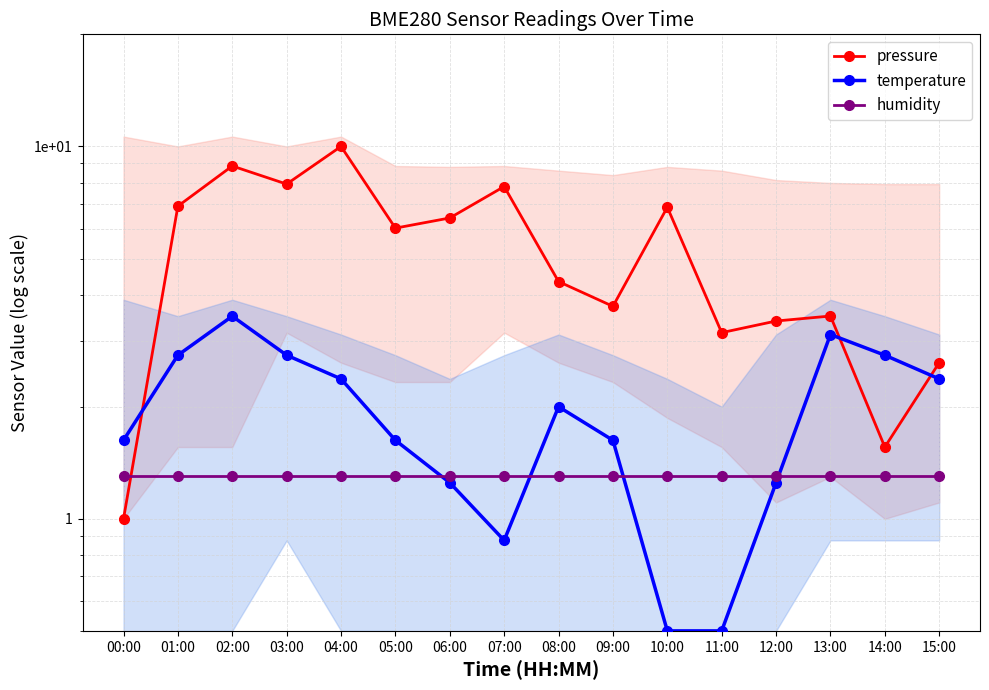

What is the spread (max minus min) of values at 10:00?

6.4